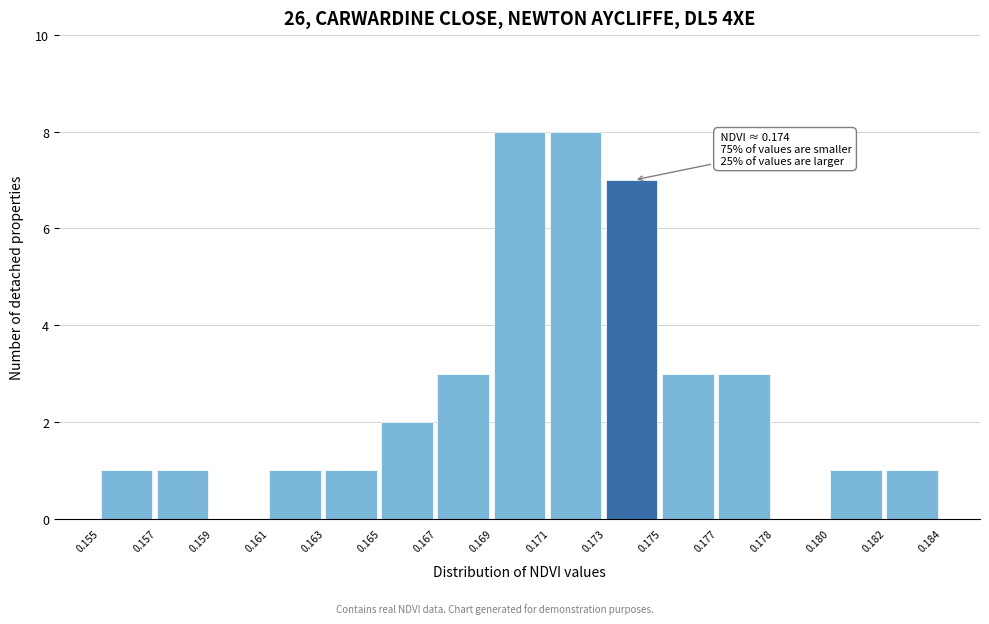

Reading left to right, extract all data points from this chart.

0.155=1	0.157=1	0.159=0	0.161=1	0.163=1	0.165=2	0.167=3	0.169=8	0.171=8	0.173=7	0.175=3	0.177=3	0.178=0	0.180=1	0.182=1